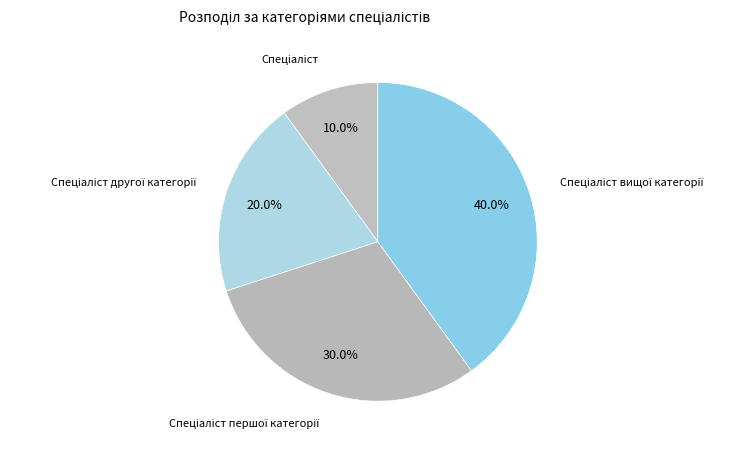

How many segments does this pie chart have?

4